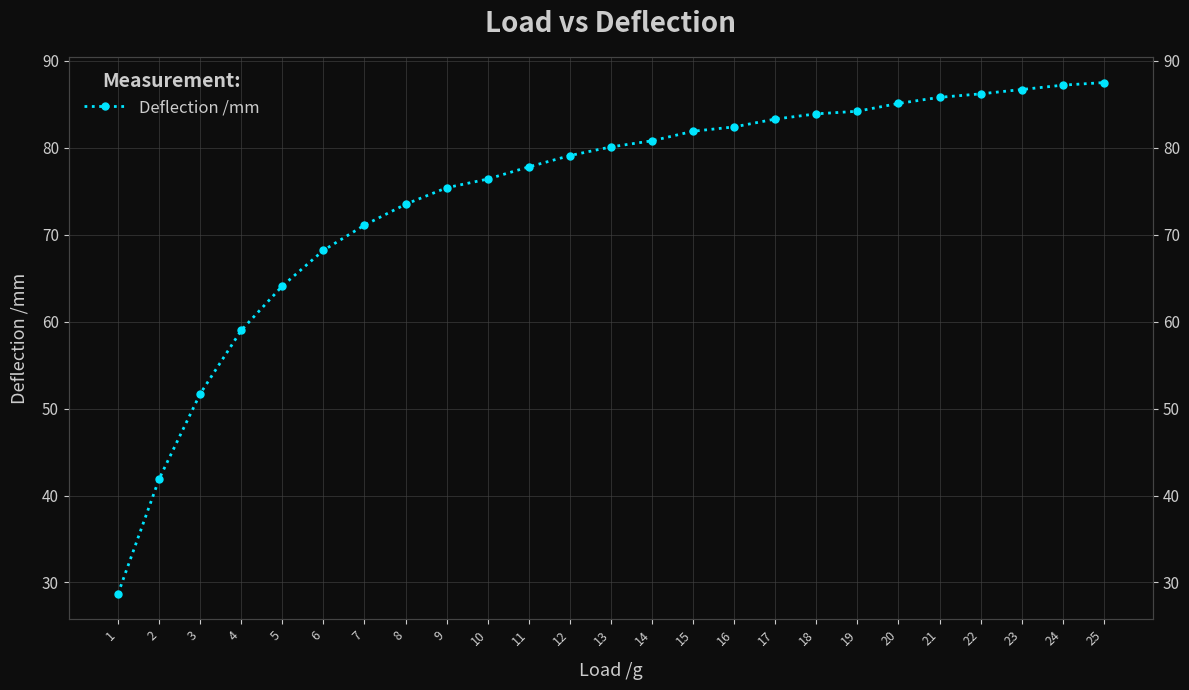

Rank the categories by value from lowest to highest.

1, 2, 3, 4, 5, 6, 7, 8, 9, 10, 11, 12, 13, 14, 15, 16, 17, 18, 19, 20, 21, 22, 23, 24, 25